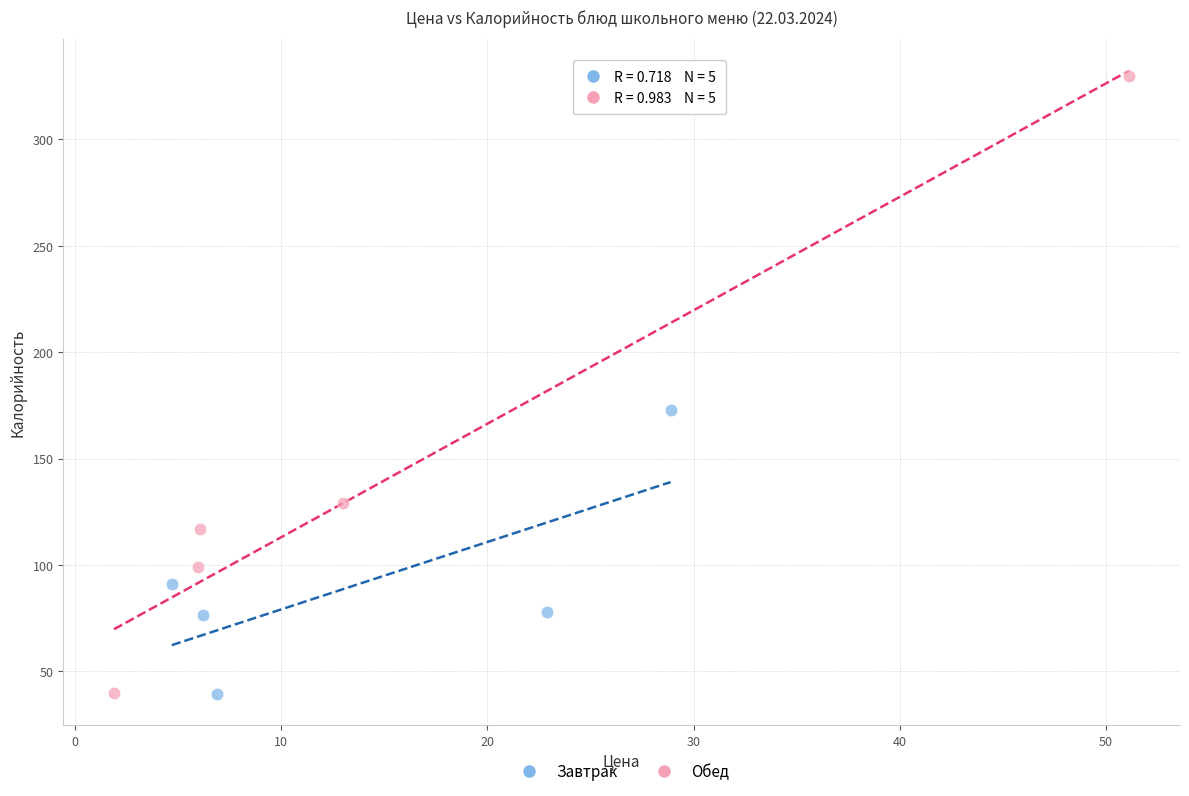

Which series has the largest Y range (max minus min)?

Обед